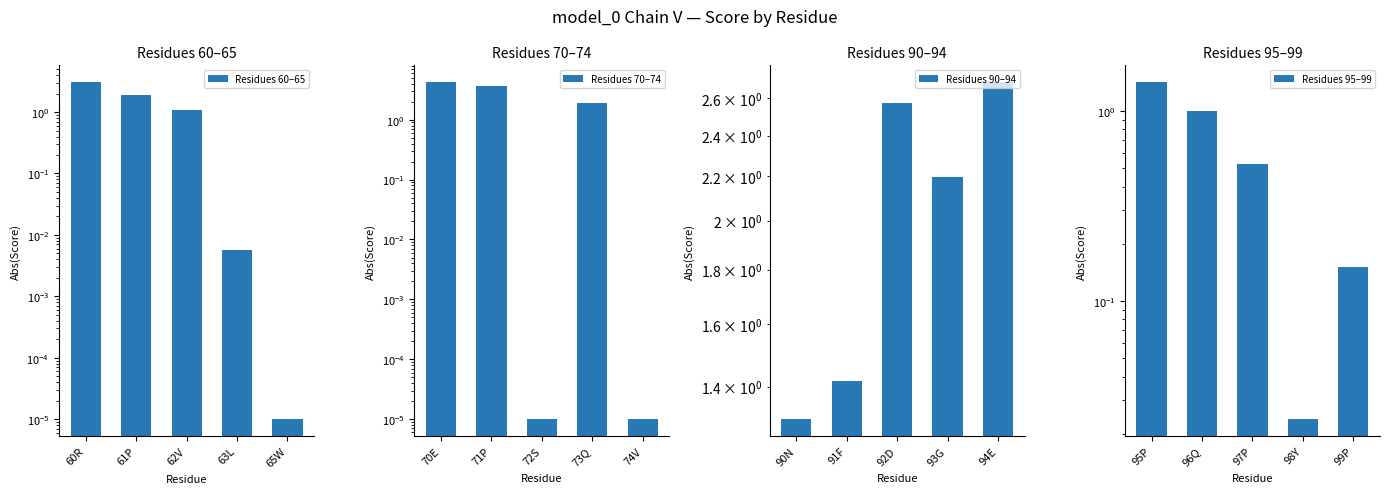

How many groups of bars are there?

5